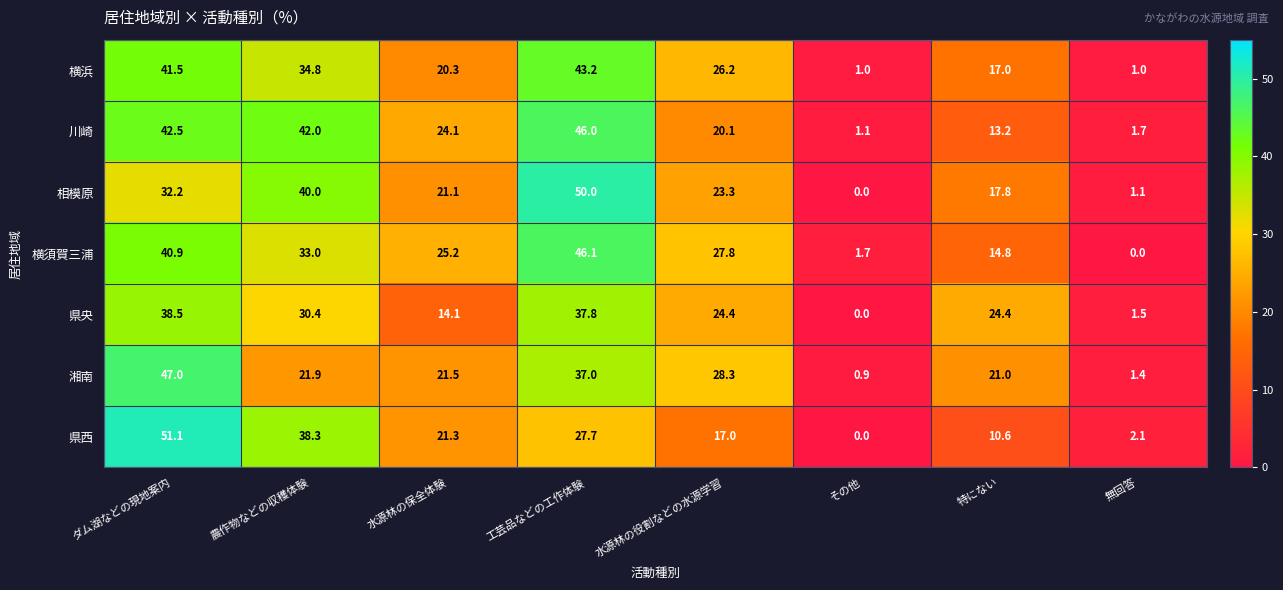

The value of 川崎 at 農作物などの収穫体験 is 18.1. True or false?

False